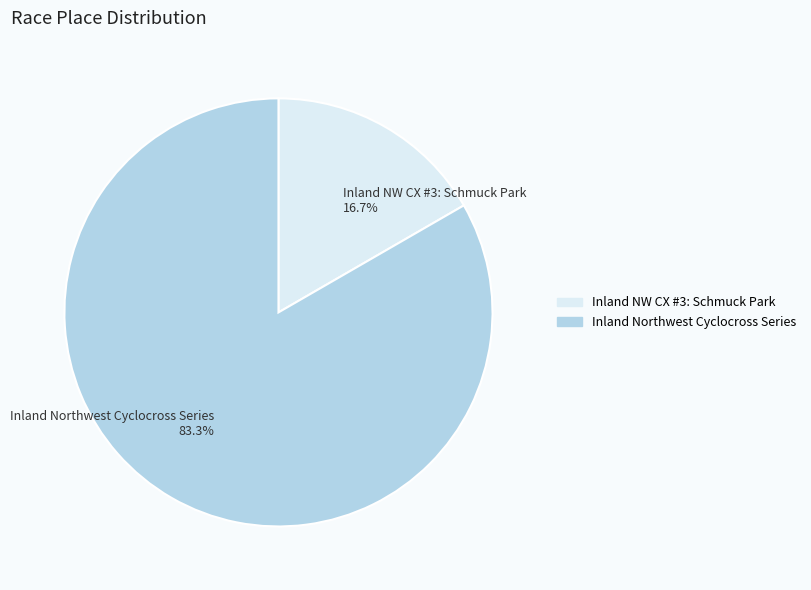

Which category has the biggest portion of the pie?

Inland Northwest Cyclocross Series